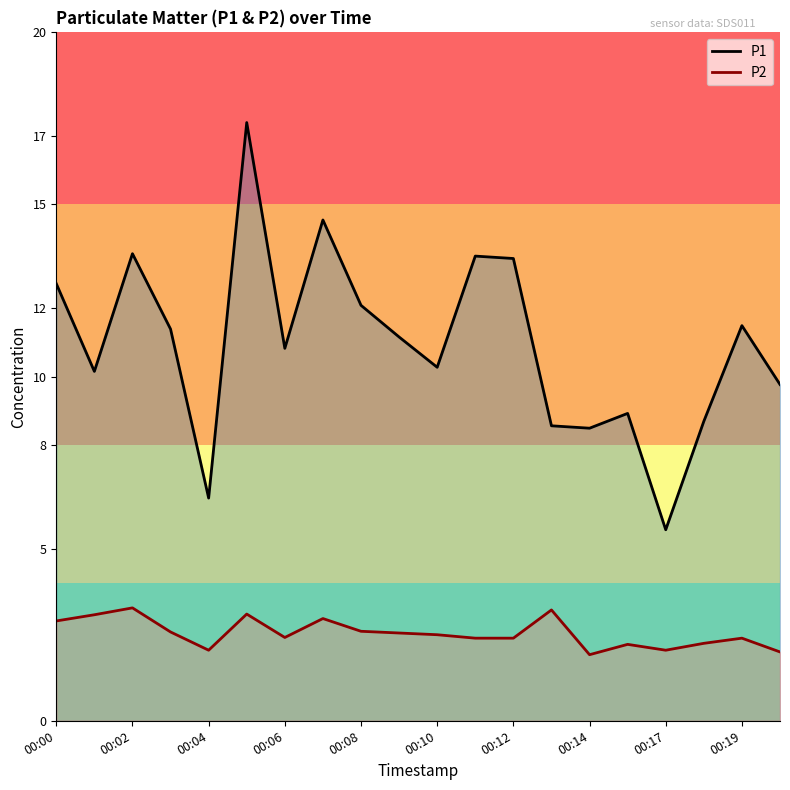

What is the approximate value of P2 at 15?

2.2